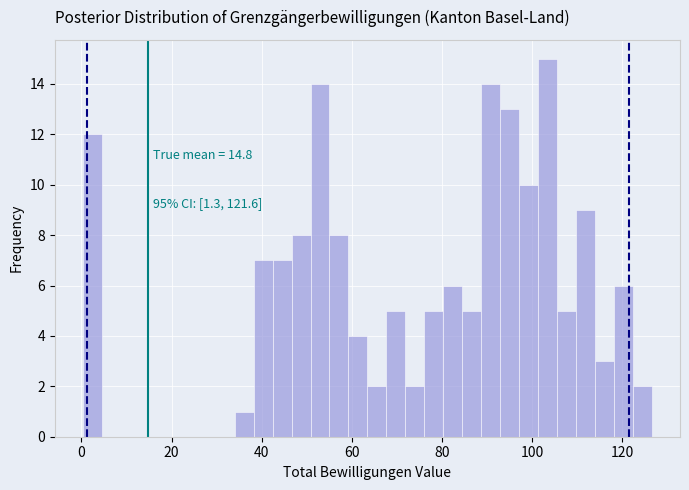

Around what value on the x-axis is the tallest bar? Give the approximate position of its centre, as read against the axis.

104